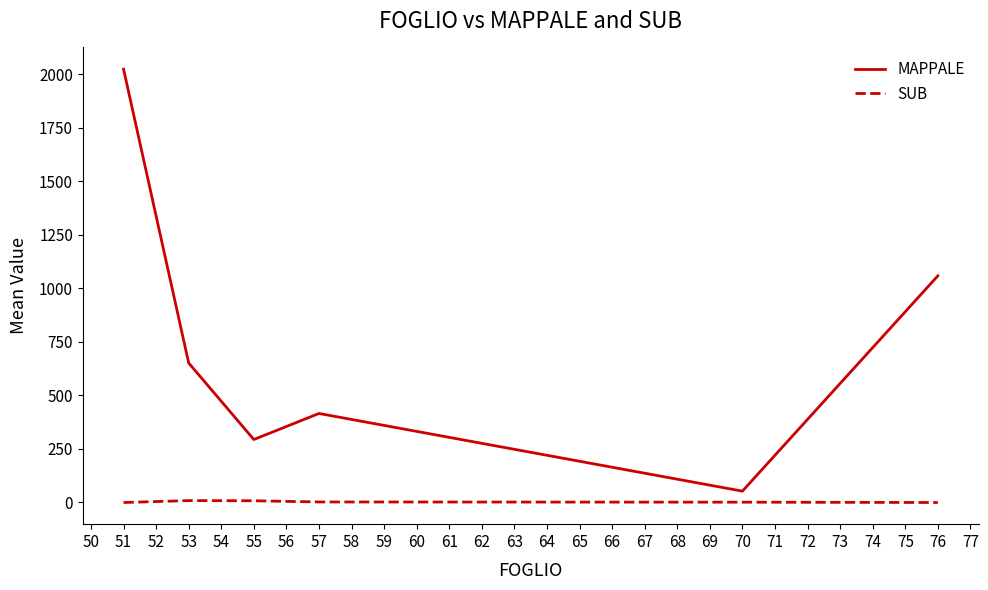

The SUB series shows 1.5 at 70. True or false?

True